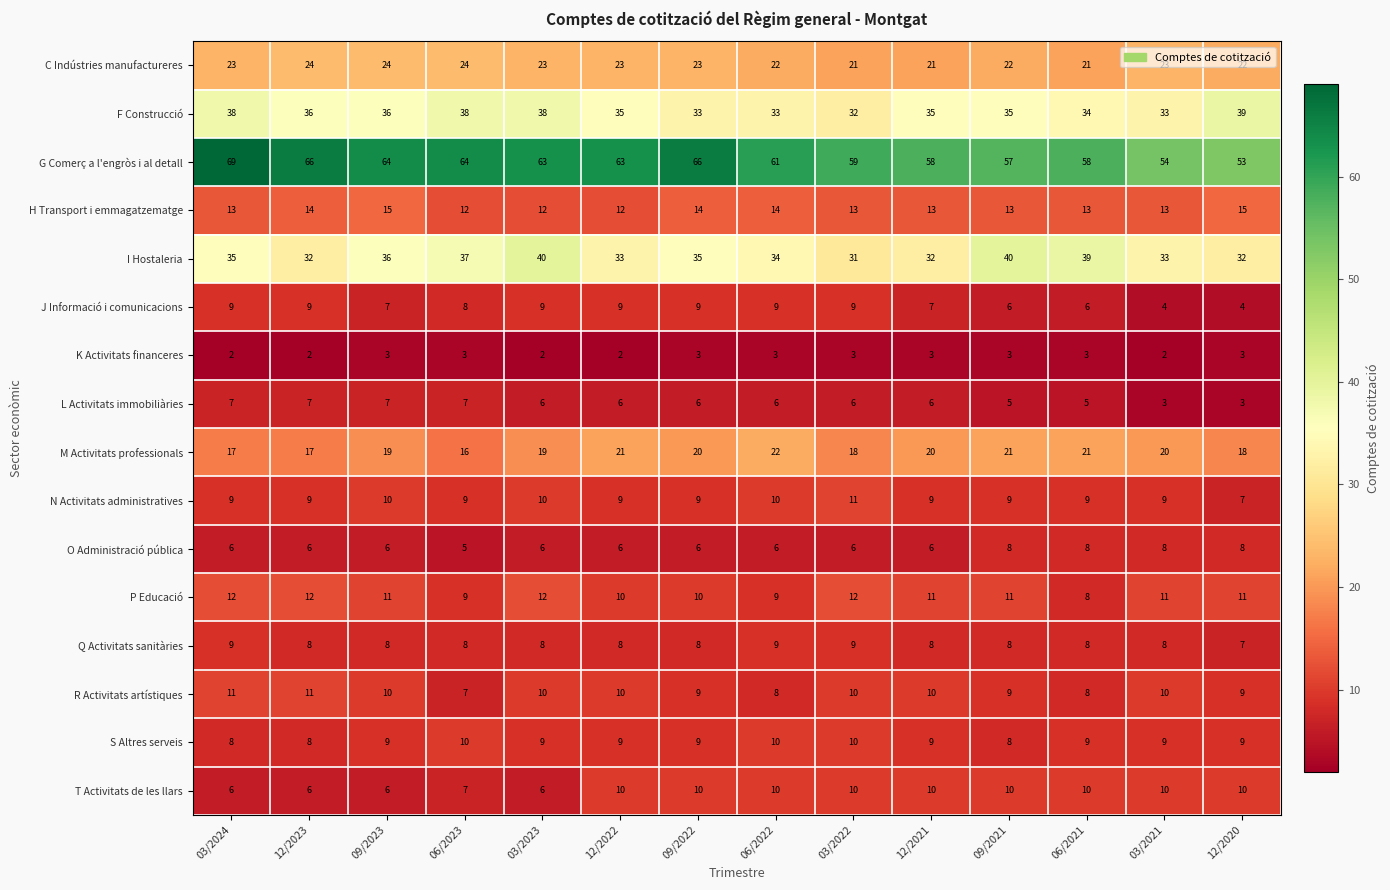

The K Activitats financeres series shows 3 at 03/2024. True or false?

False